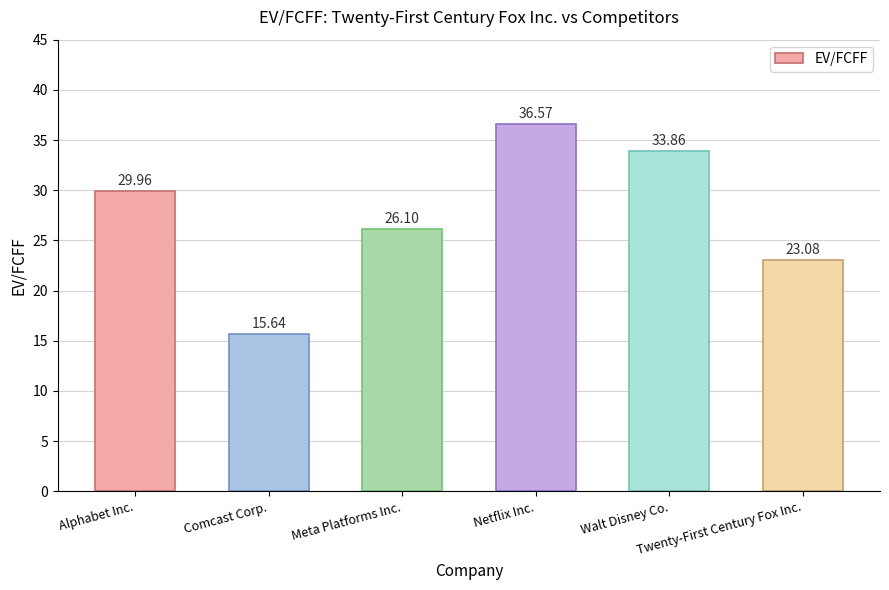

Rank the categories by value from highest to lowest.

Netflix Inc., Walt Disney Co., Alphabet Inc., Meta Platforms Inc., Twenty-First Century Fox Inc., Comcast Corp.